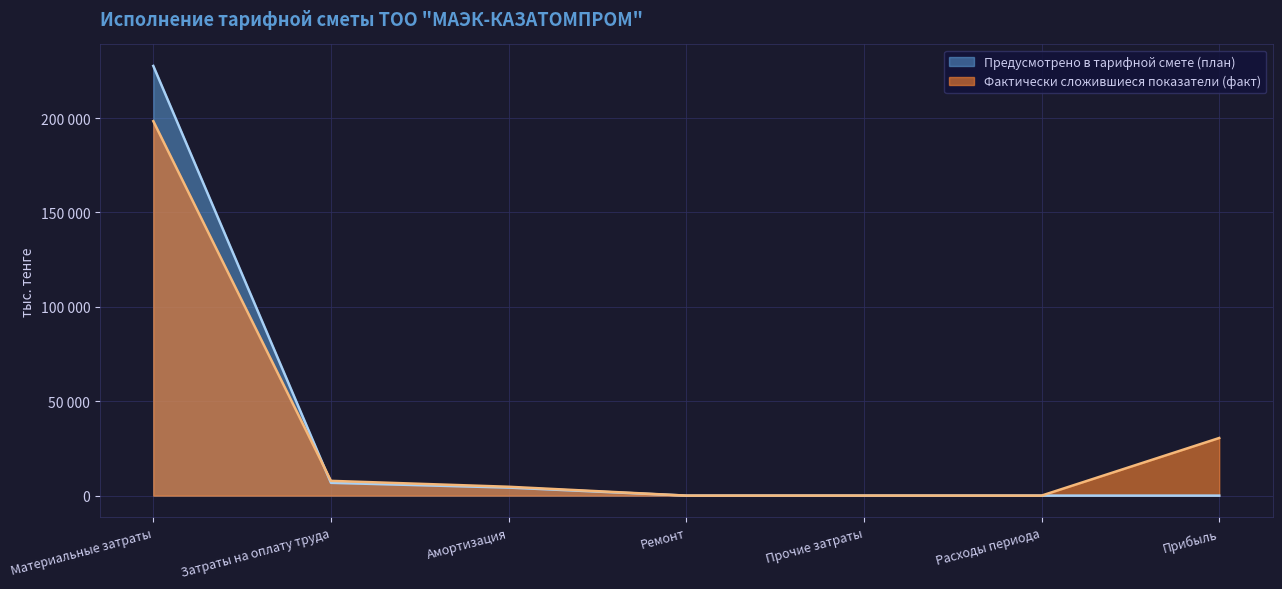

Rank the categories by Предусмотрено в тарифной смете (план) value from lowest to highest.

Ремонт, Прочие затраты, Расходы периода, Прибыль, Амортизация, Затраты на оплату труда, Материальные затраты